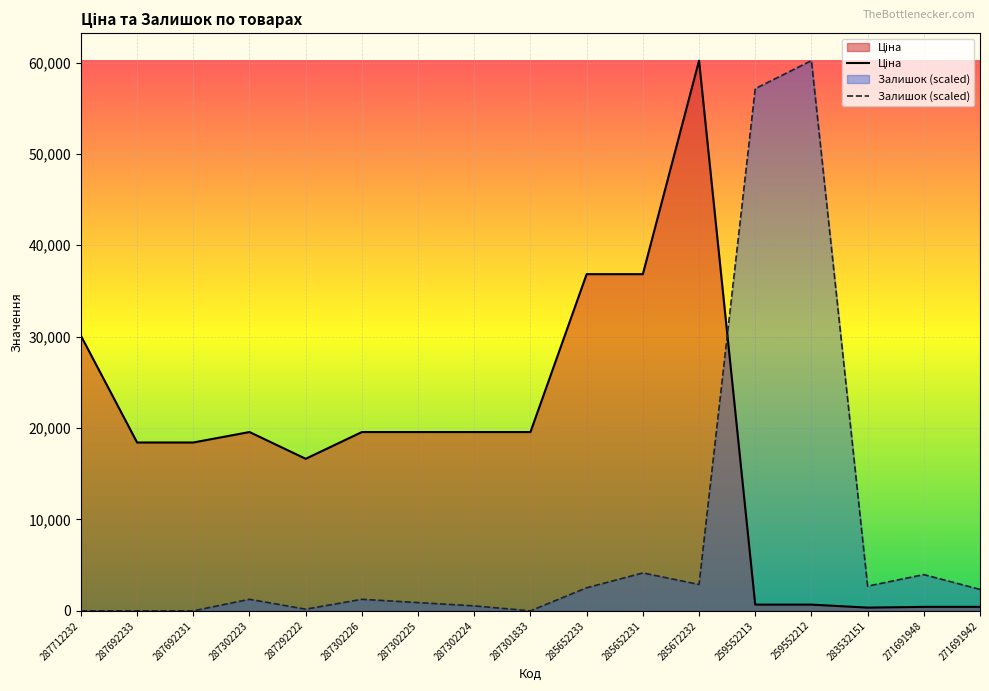

Which series changed the most between 287302224 and 259552212?

Залишок (scaled)